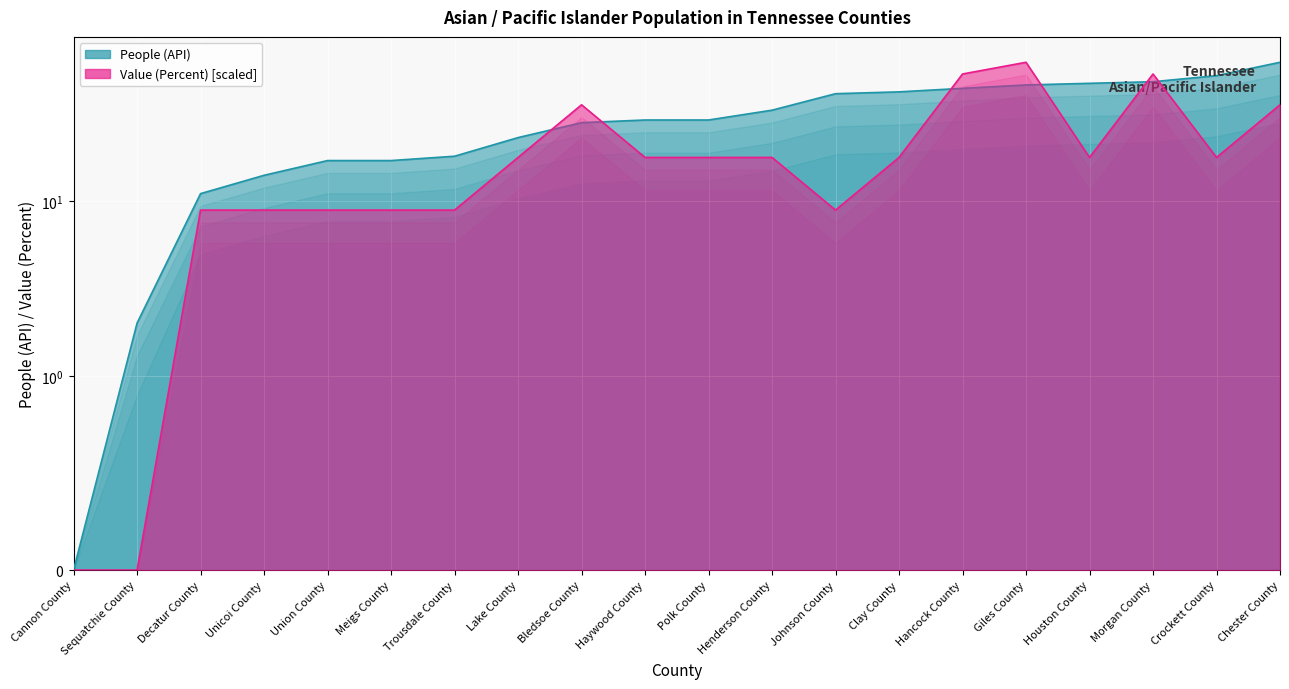

Where do People (API) and Value (Percent) first cross each other?

Lake County and Bledsoe County